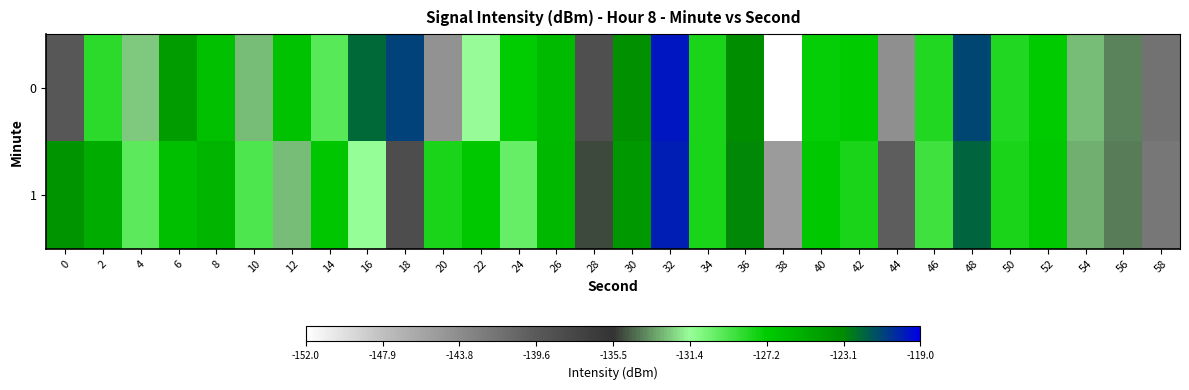

Rank the series at 12 from highest to lowest value.

0, 1